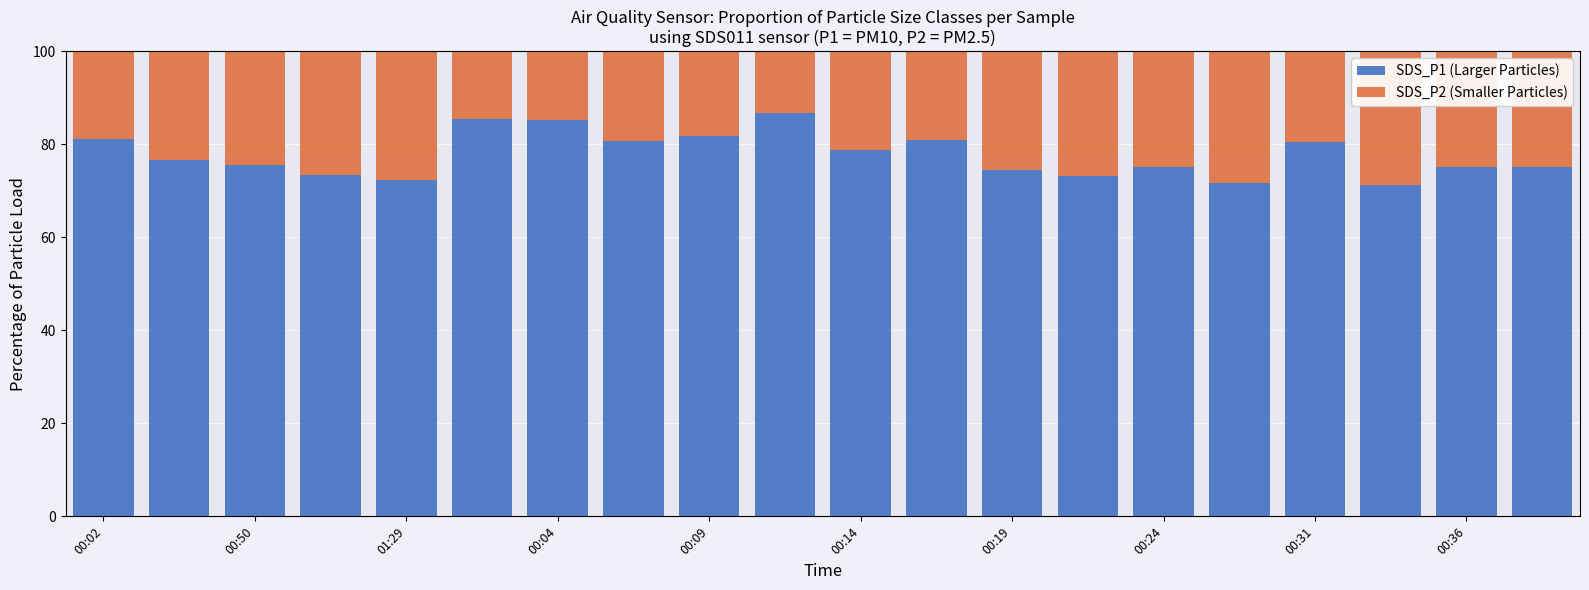

What is the lowest value of the SDS_P1 (Larger Particles) series?

71.3